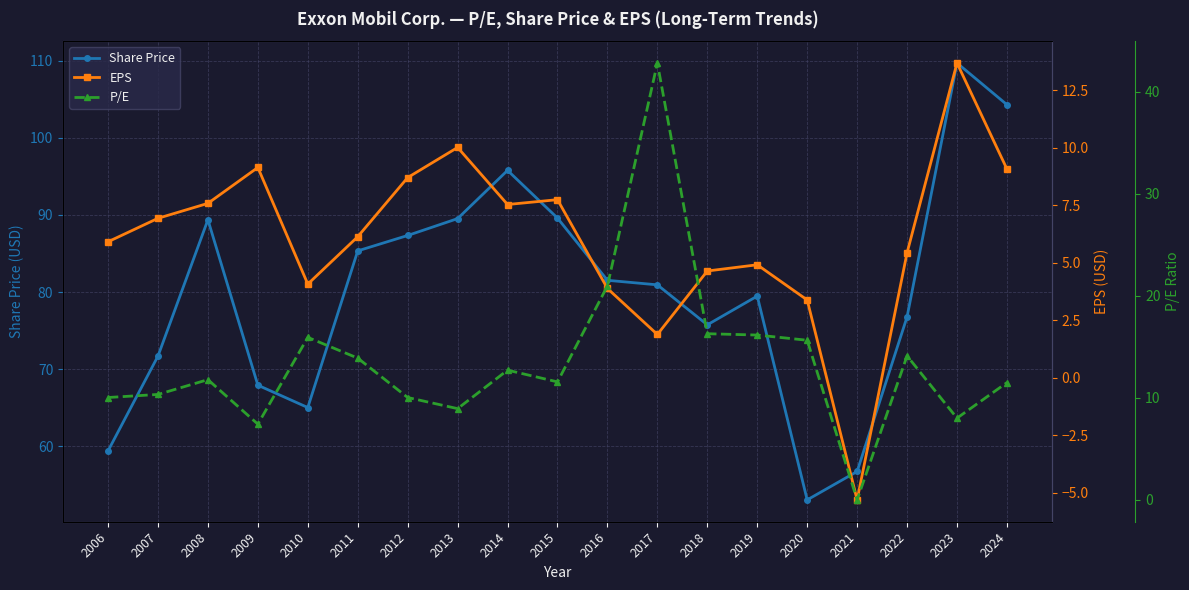

At 2013, list the series in order from largest to smallest.

Share Price, EPS, P/E